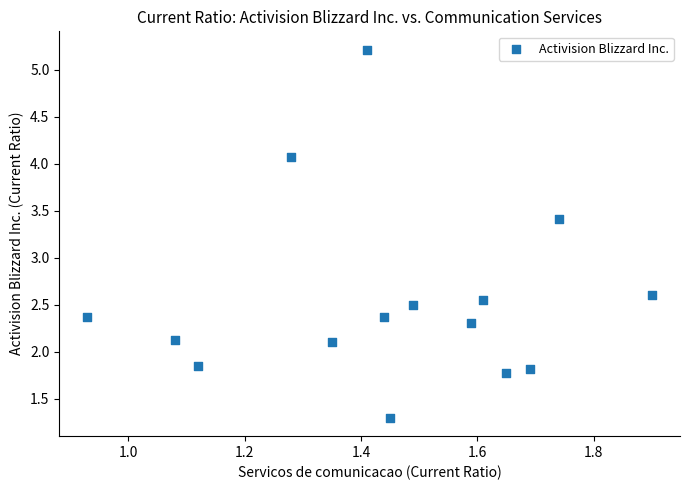

What is the range of X values (max minus min)?

1.0